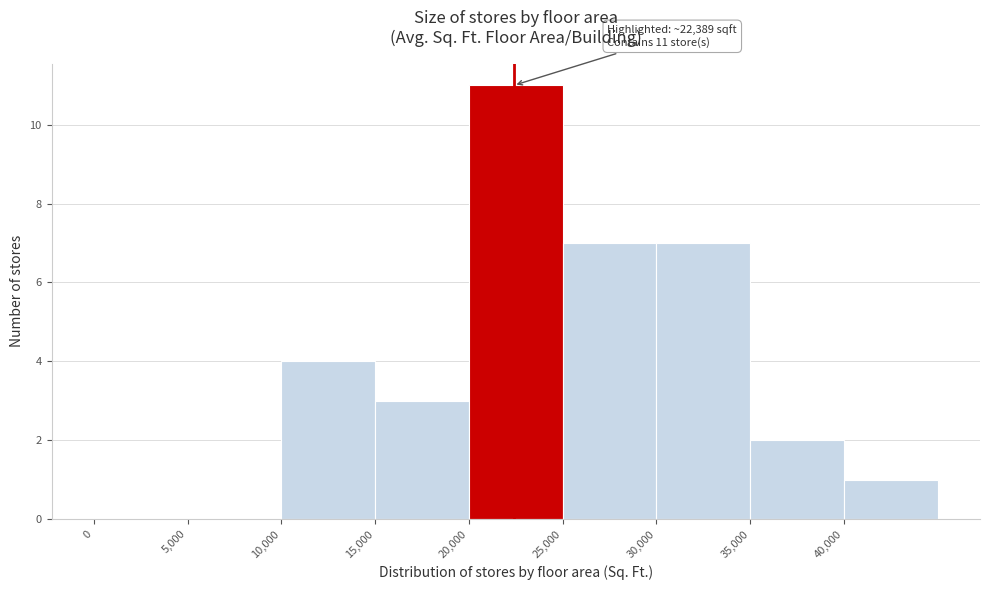

Over which range of the x-axis is the bar tallest?

20000 to 25000